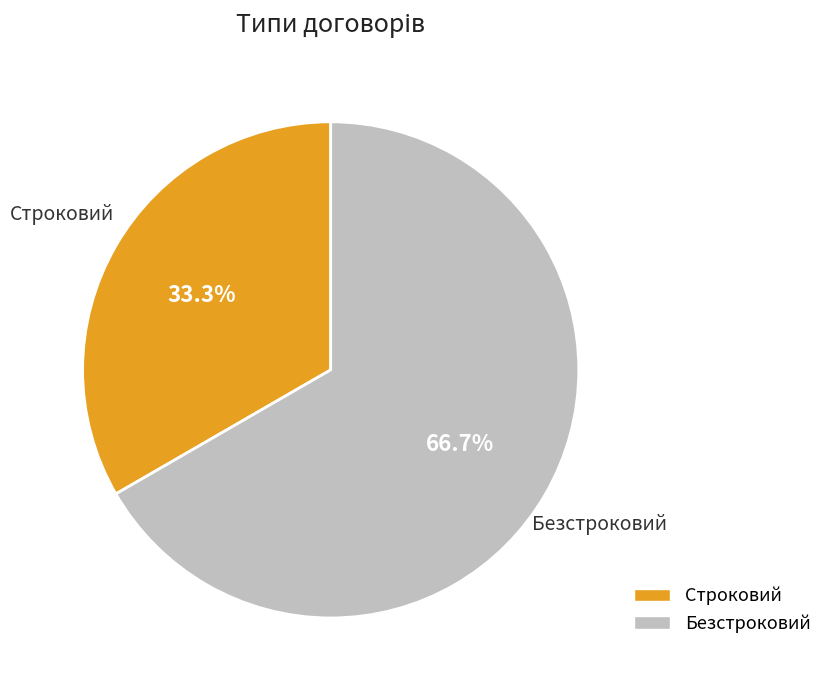

Is there a majority slice in this chart?

Yes